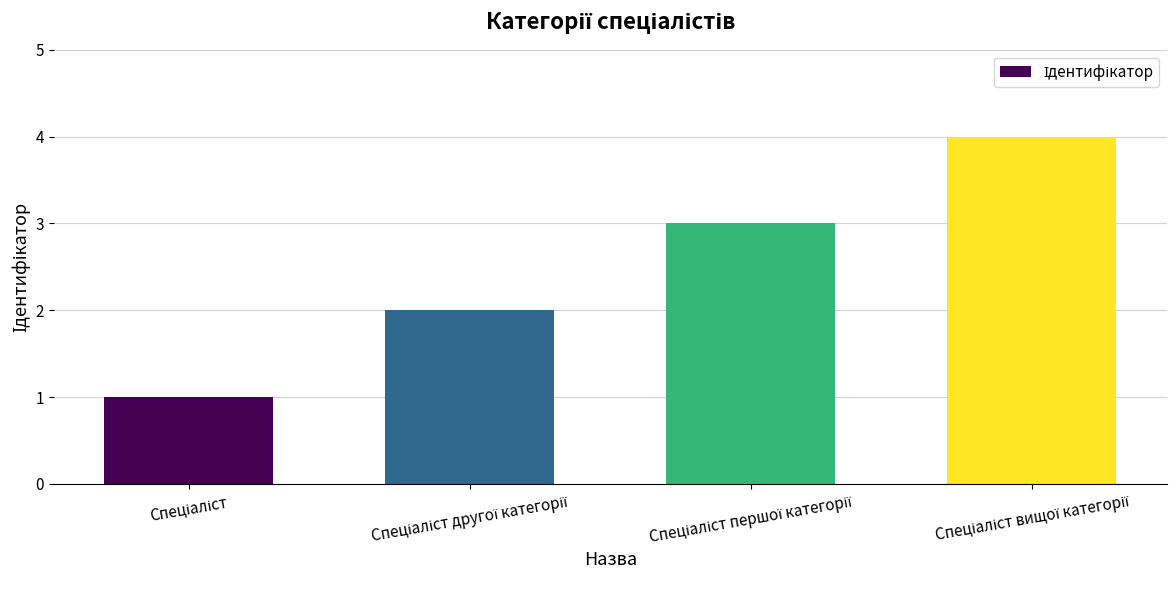

What is the difference between the maximum and minimum values?

3